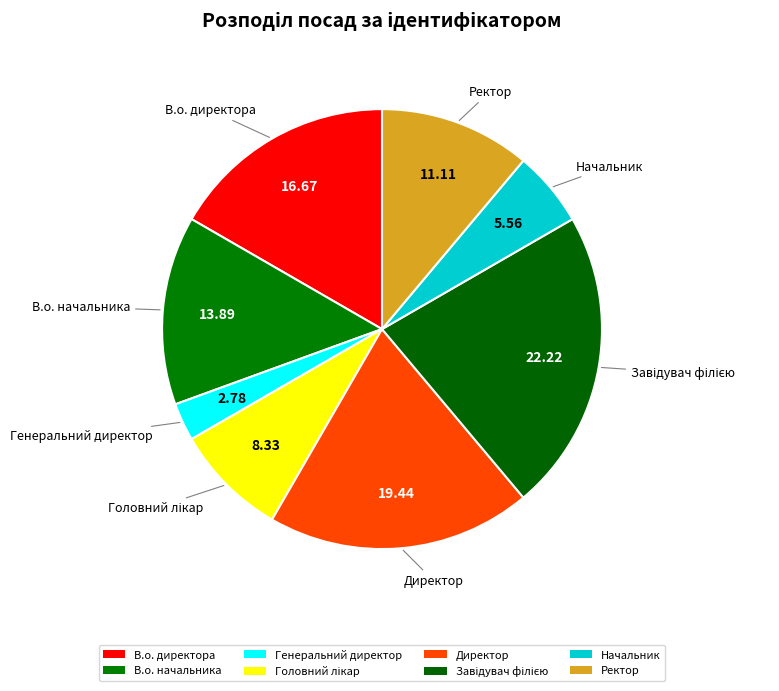

Which category has the smallest portion of the pie?

Генеральний директор